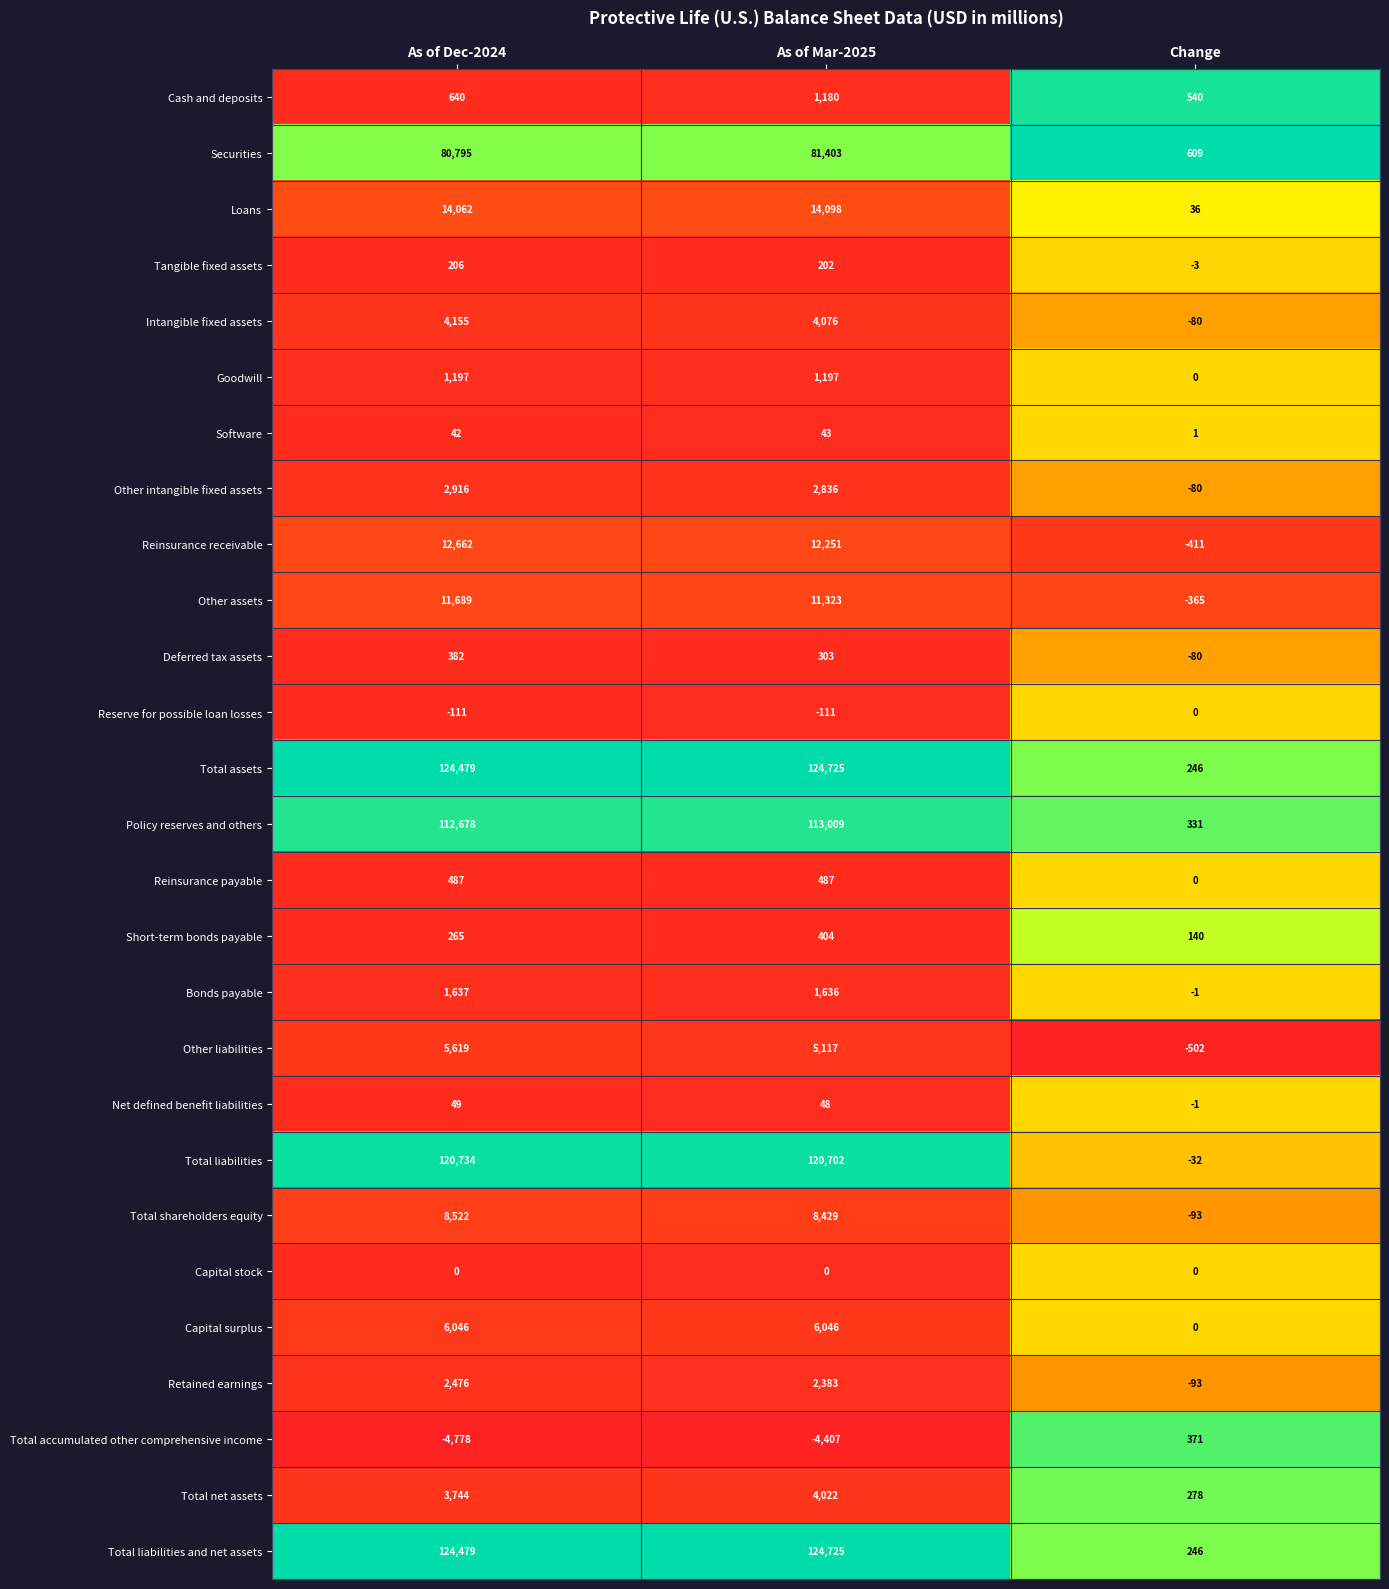

Is the value of Securities at As of Mar-2025 greater than the value of Tangible fixed assets at Change?

Yes